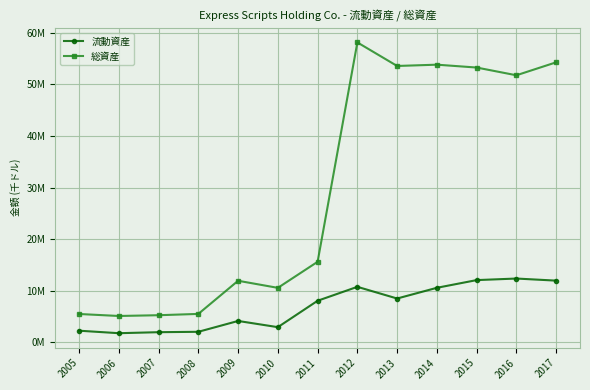

At which category does 総資産 reach its first local peak?

2009